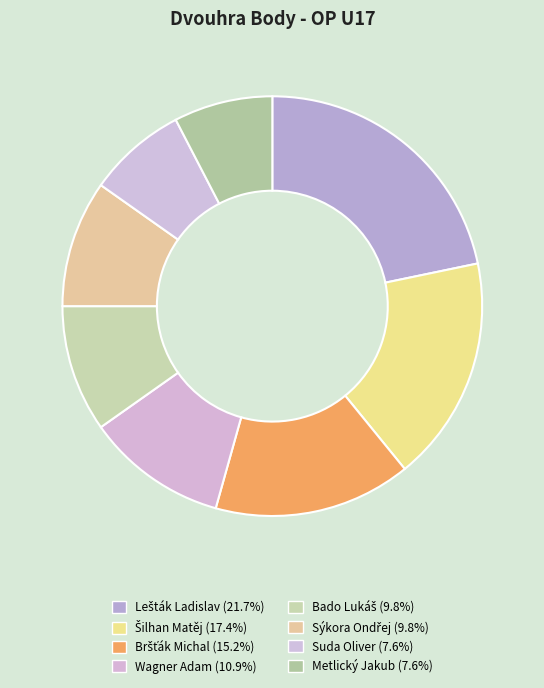

True or false: Bado Lukáš accounts for 1% of the total.

False